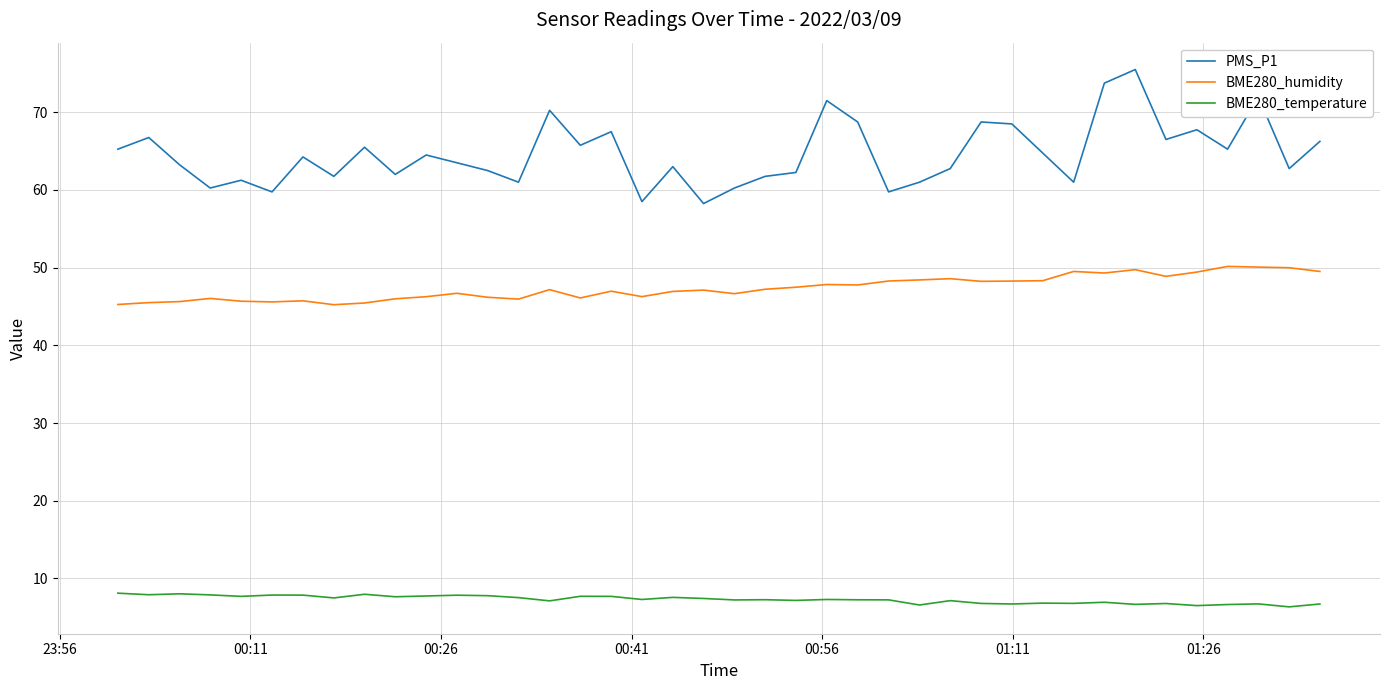

Which series has the largest total across all categories?

PMS_P1